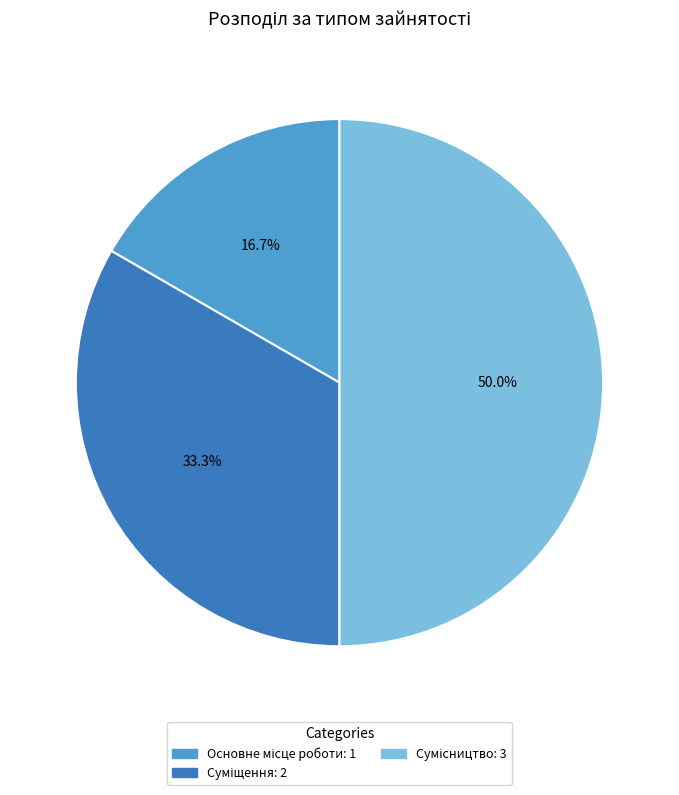

Is it true that Сумісництво is 50% of the pie?

True